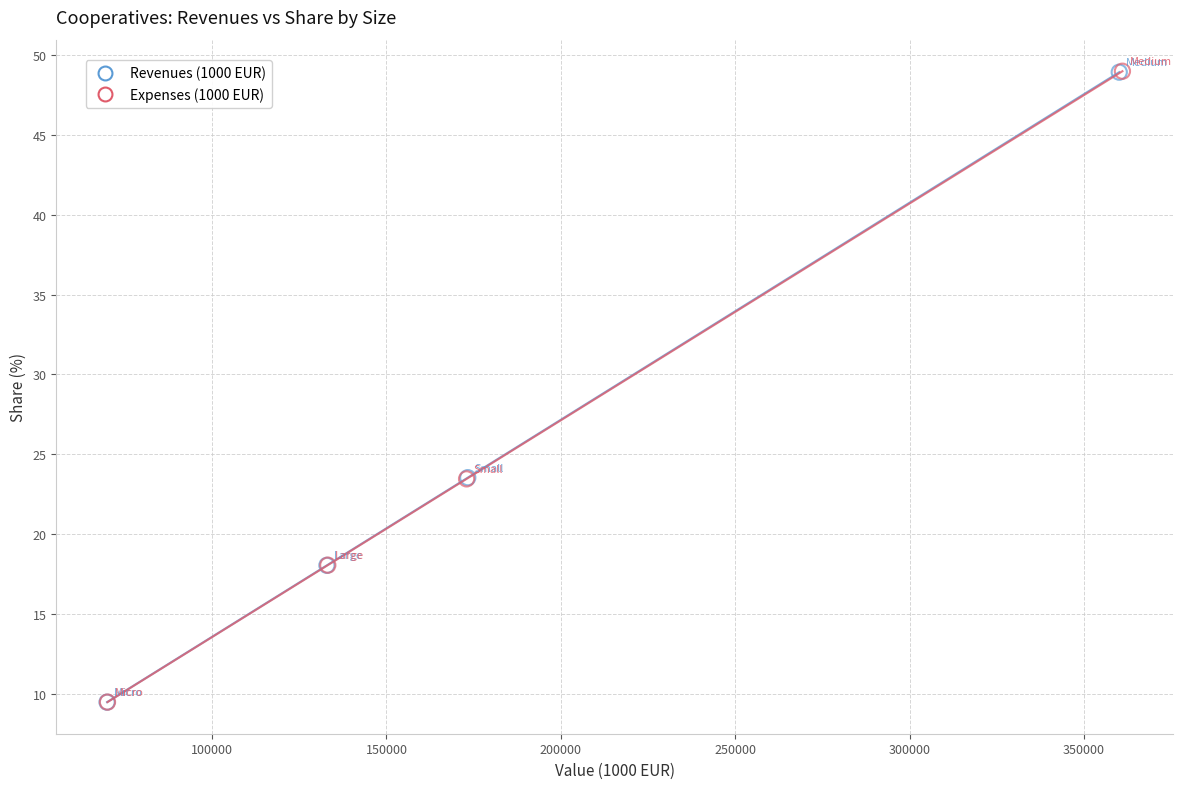

Which series has the widest spread of Y values?

Expenses (1000 EUR)